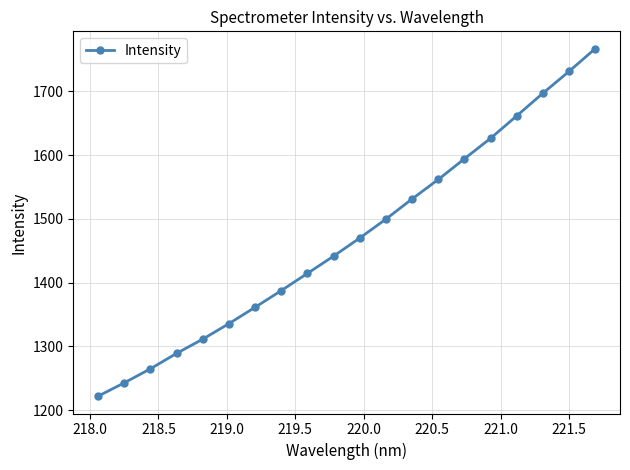

What is the maximum value shown in the chart?

1766.7